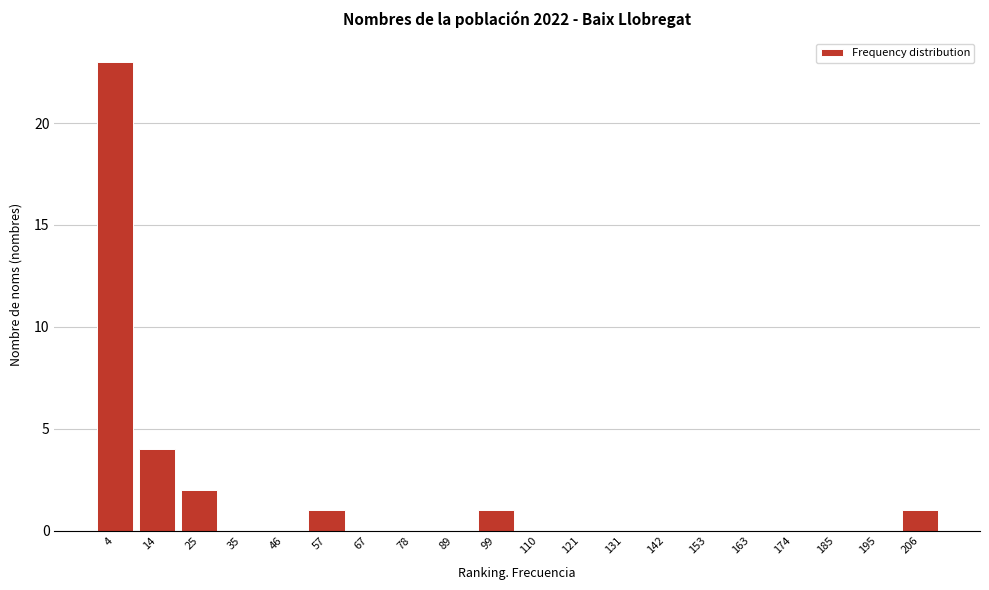

Reading left to right, list all the values displayed in this chart.

4=23	14=4	25=2	35=0	46=0	57=1	67=0	78=0	89=0	99=1	110=0	121=0	131=0	142=0	153=0	163=0	174=0	185=0	195=0	206=1